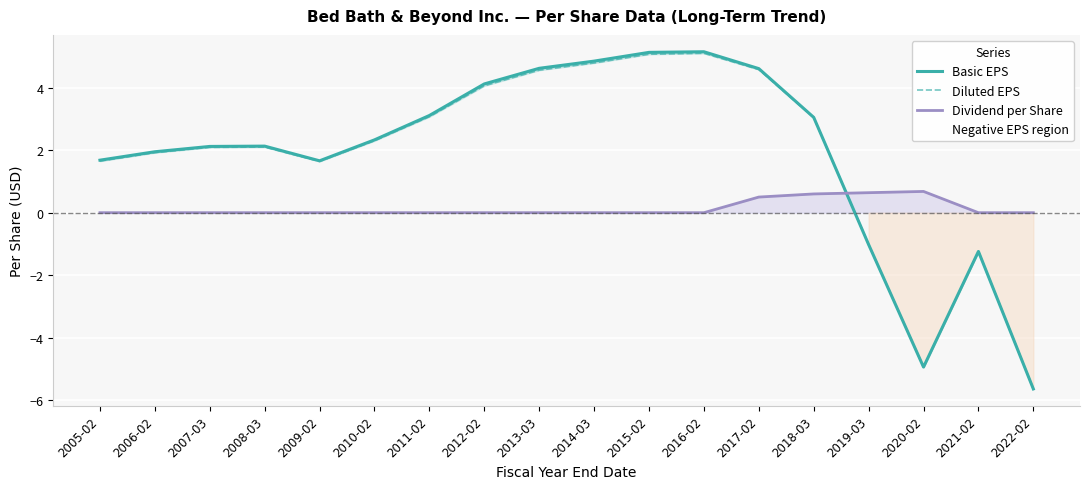

Which series has the largest total across all categories?

Basic EPS